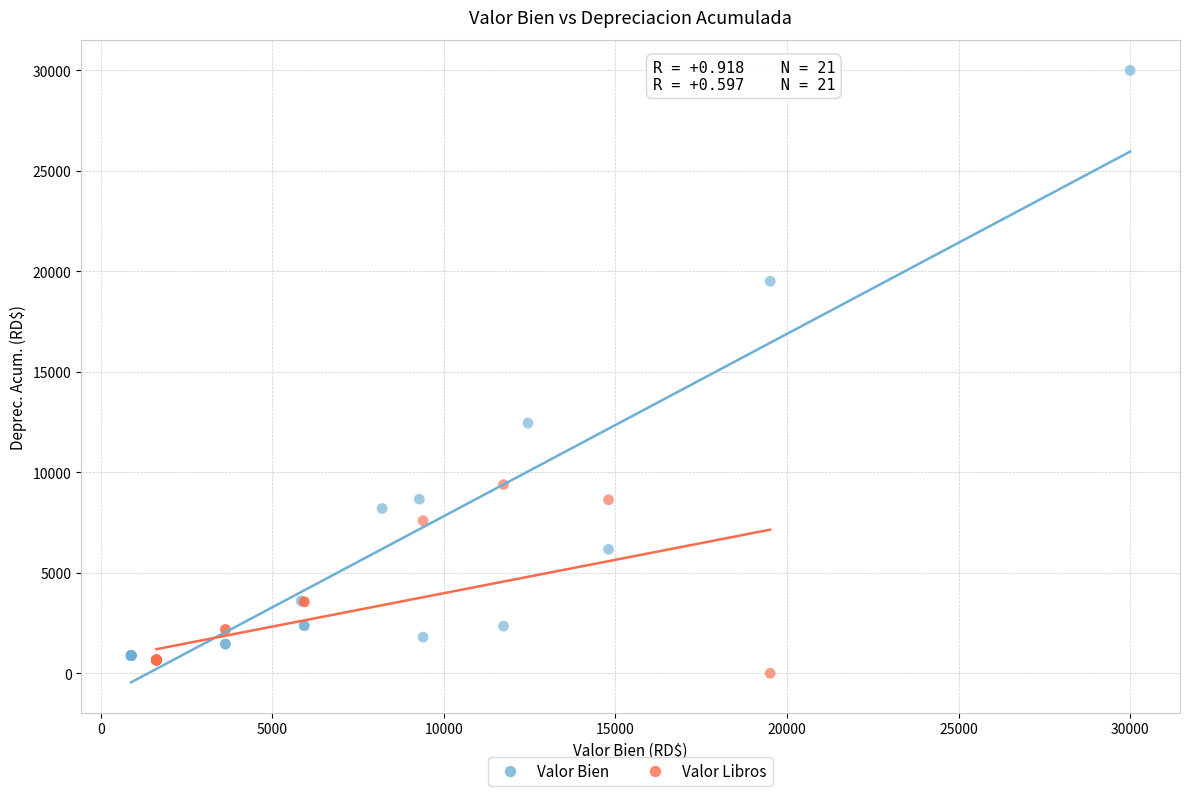

Which series reaches the maximum Y coordinate?

Valor Bien